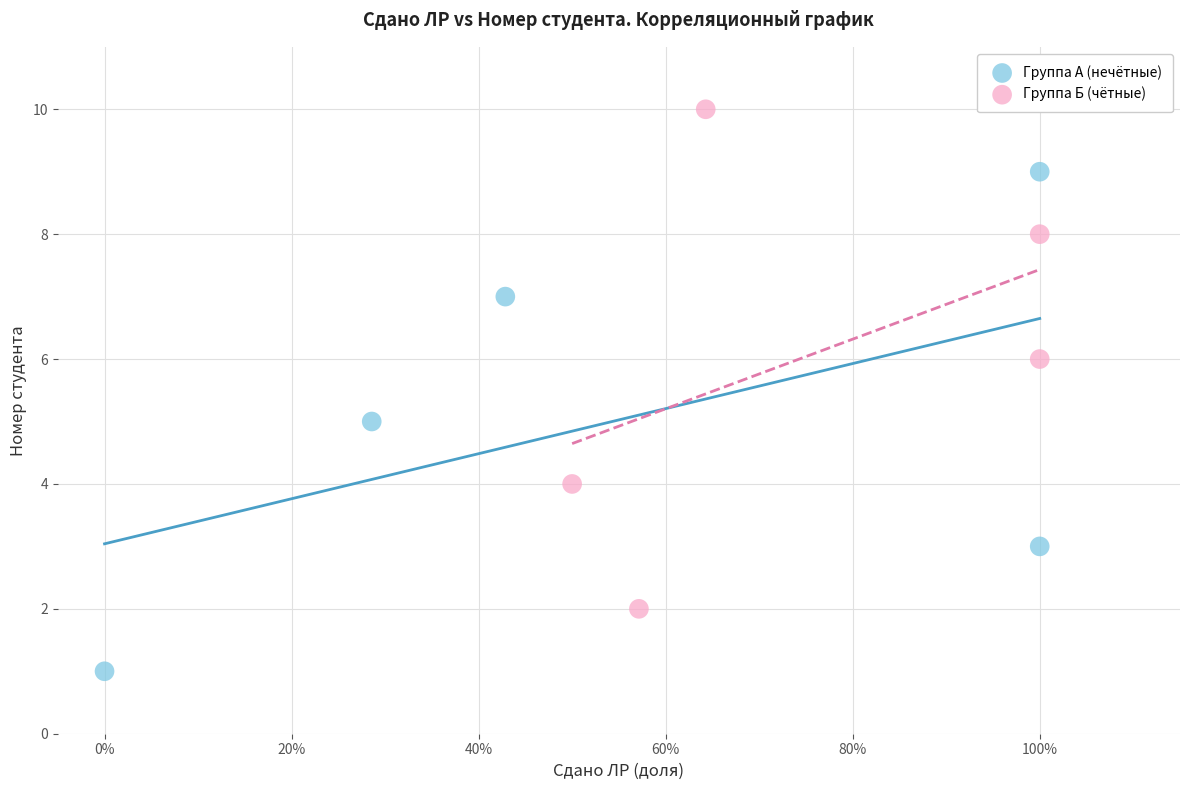

Which series contains the lowest Y value?

Группа А (нечётные)